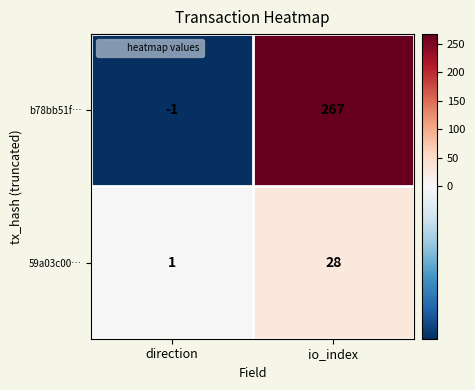

Which label corresponds to the largest value in the chart?

io_index